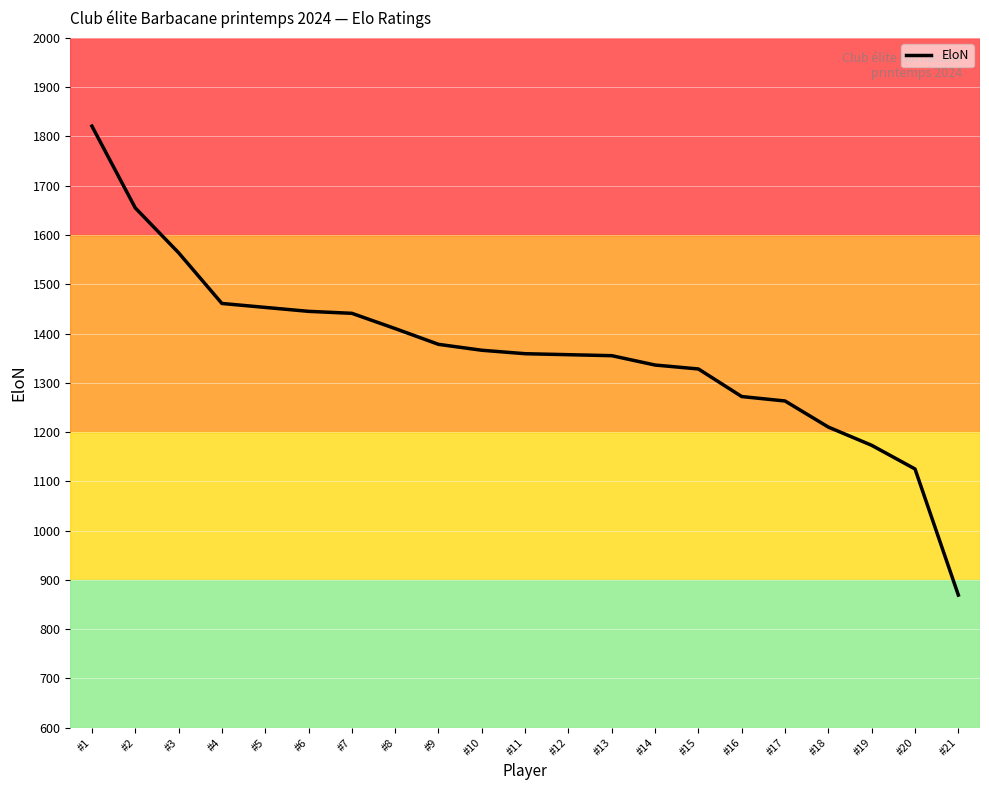

Which label corresponds to the smallest value in the chart?

#21